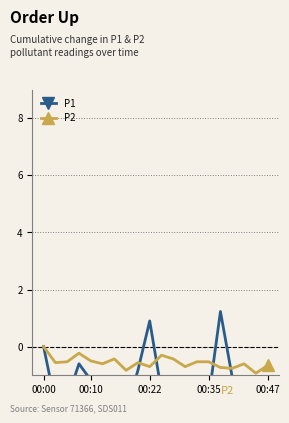

What is the value of the P1 point at the 4th from the left?

-0.6